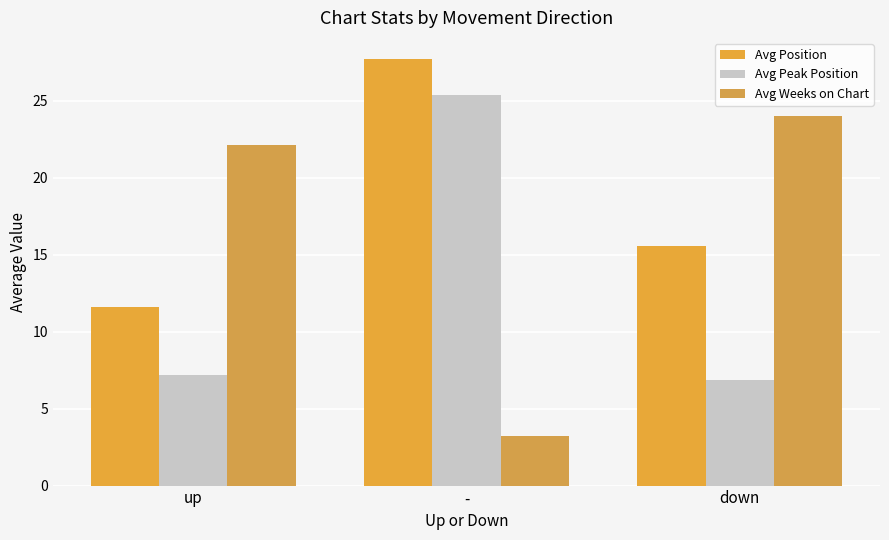

Are the bars grouped side by side (vs. stacked)?

Yes